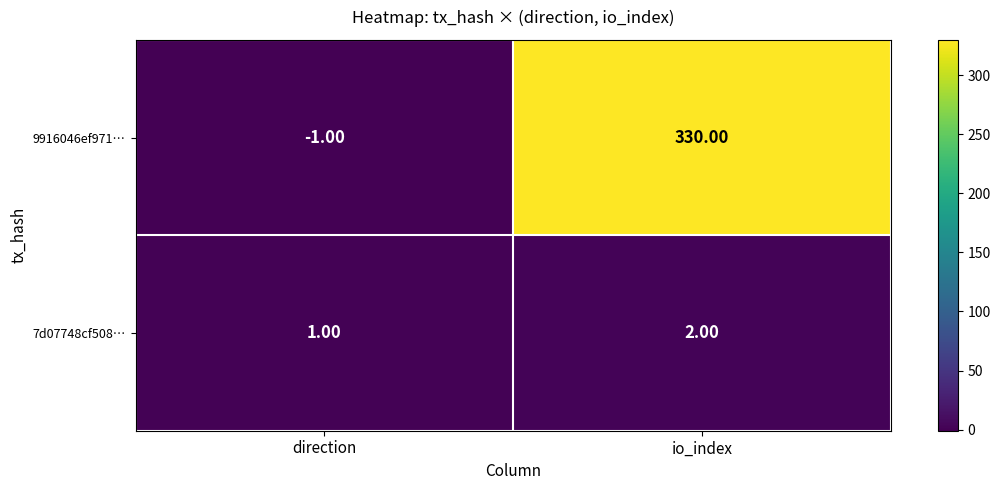

How many data points in 7d07748cf508… are less than 2?

1